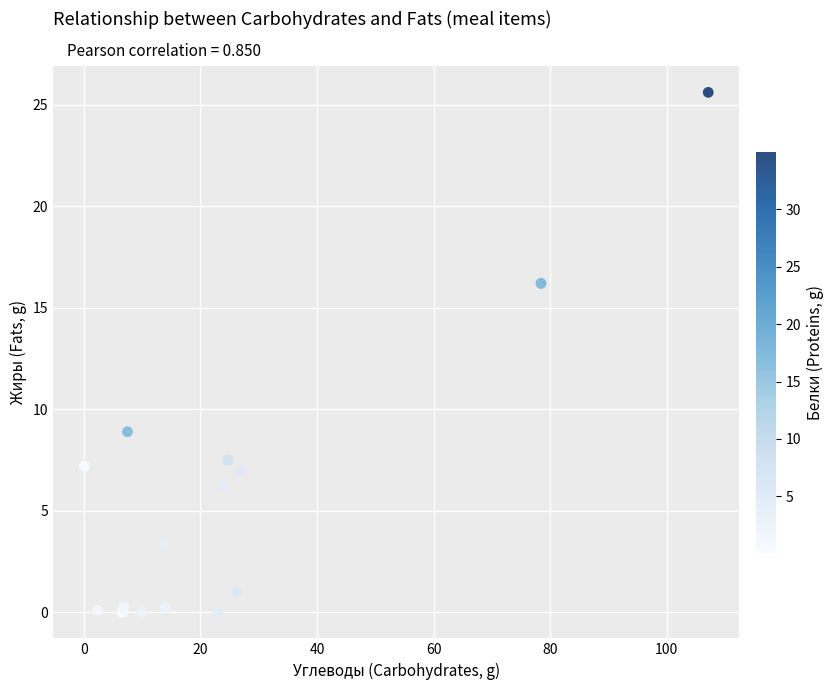

What Y value in the scatter plot is closest to 12?

8.9